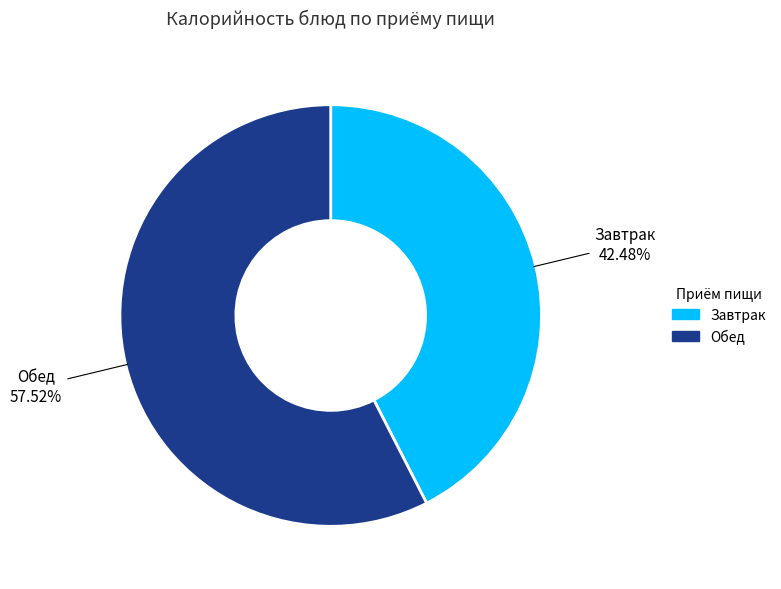

Which category has the smallest portion of the pie?

Завтрак